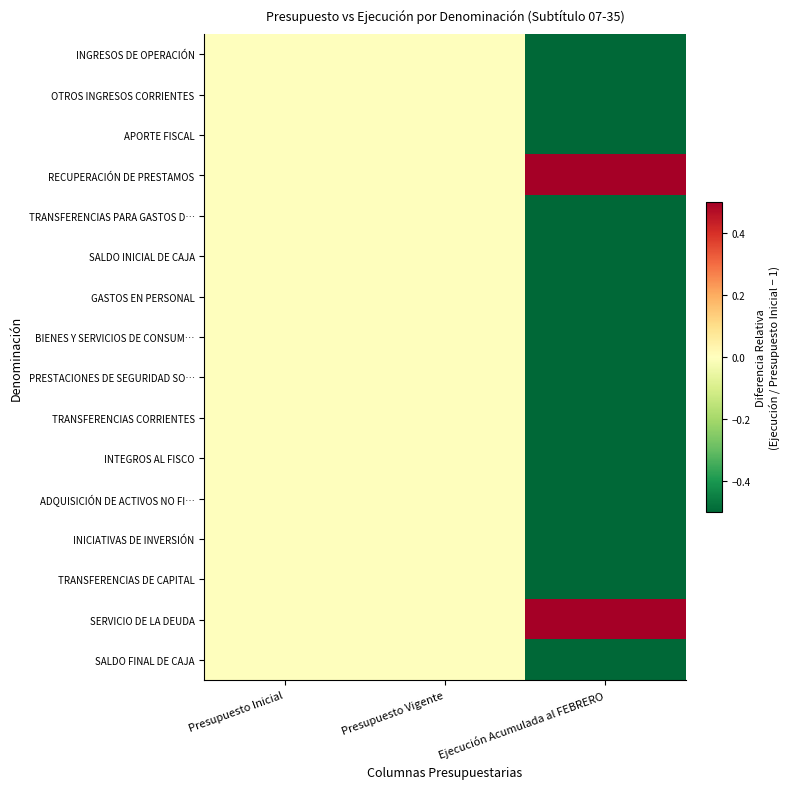

Reading left to right, what are all the values shown in this chart?

INGRESOS DE OPERACIÓN: Presupuesto Inicial=0.0	Presupuesto Vigente=0.0	Ejecución Acumulada al FEBRERO=-1.0
OTROS INGRESOS CORRIENTES: Presupuesto Inicial=0.0	Presupuesto Vigente=0.0	Ejecución Acumulada al FEBRERO=-0.6
APORTE FISCAL: Presupuesto Inicial=0.0	Presupuesto Vigente=0.0	Ejecución Acumulada al FEBRERO=-0.8
RECUPERACIÓN DE PRESTAMOS: Presupuesto Inicial=0.0	Presupuesto Vigente=0.0	Ejecución Acumulada al FEBRERO=4.9
TRANSFERENCIAS PARA GASTOS D…: Presupuesto Inicial=0.0	Presupuesto Vigente=0.0	Ejecución Acumulada al FEBRERO=-1.0
SALDO INICIAL DE CAJA: Presupuesto Inicial=0.0	Presupuesto Vigente=0.0	Ejecución Acumulada al FEBRERO=-1.0
GASTOS EN PERSONAL: Presupuesto Inicial=0.0	Presupuesto Vigente=0.0	Ejecución Acumulada al FEBRERO=-0.9
BIENES Y SERVICIOS DE CONSUM…: Presupuesto Inicial=0.0	Presupuesto Vigente=0.0	Ejecución Acumulada al FEBRERO=-0.9
PRESTACIONES DE SEGURIDAD SO…: Presupuesto Inicial=0.0	Presupuesto Vigente=0.0	Ejecución Acumulada al FEBRERO=-1.0
TRANSFERENCIAS CORRIENTES: Presupuesto Inicial=0.0	Presupuesto Vigente=0.0	Ejecución Acumulada al FEBRERO=-0.8
INTEGROS AL FISCO: Presupuesto Inicial=0.0	Presupuesto Vigente=0.0	Ejecución Acumulada al FEBRERO=-1.0
ADQUISICIÓN DE ACTIVOS NO FI…: Presupuesto Inicial=0.0	Presupuesto Vigente=0.0	Ejecución Acumulada al FEBRERO=-1.0
INICIATIVAS DE INVERSIÓN: Presupuesto Inicial=0.0	Presupuesto Vigente=0.0	Ejecución Acumulada al FEBRERO=-1.0
TRANSFERENCIAS DE CAPITAL: Presupuesto Inicial=0.0	Presupuesto Vigente=0.0	Ejecución Acumulada al FEBRERO=-1.0
SERVICIO DE LA DEUDA: Presupuesto Inicial=0.0	Presupuesto Vigente=0.0	Ejecución Acumulada al FEBRERO=2389.5
SALDO FINAL DE CAJA: Presupuesto Inicial=0.0	Presupuesto Vigente=0.0	Ejecución Acumulada al FEBRERO=-1.0